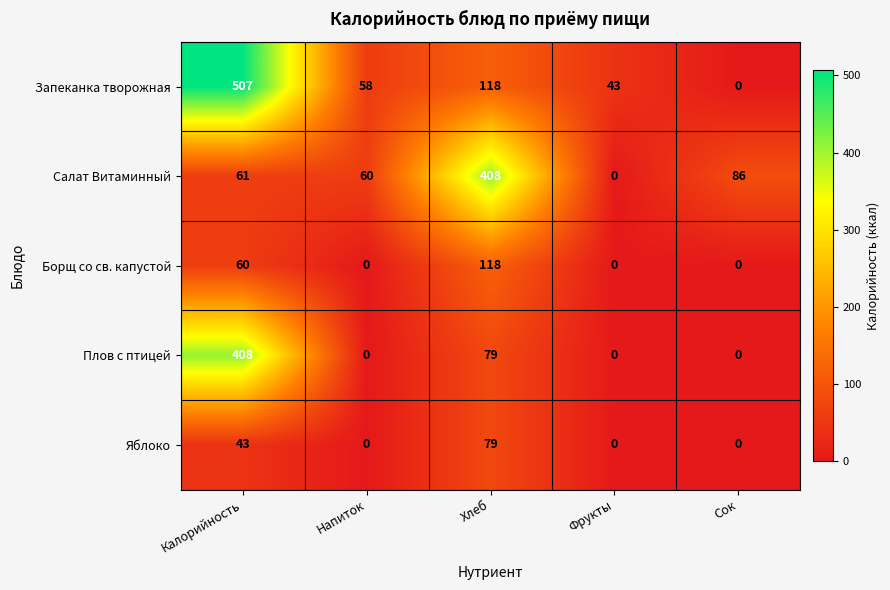

What is the total value across all series at Хлеб?

802